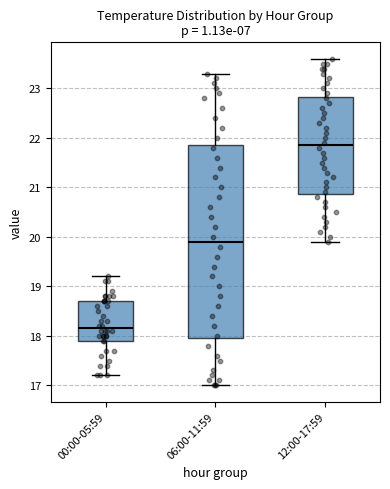

Where is the upper edge of the box for 06:00-11:59 on the y-axis? The values are not printed on the chart, so give them approximately, as read against the axis.

21.9